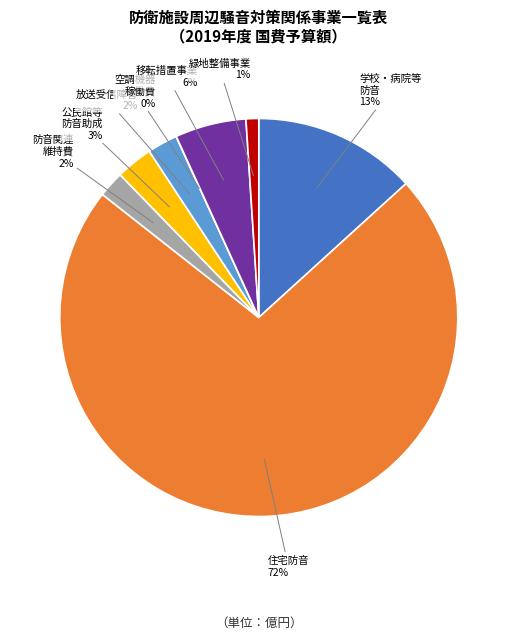

Is there a majority slice in this chart?

Yes